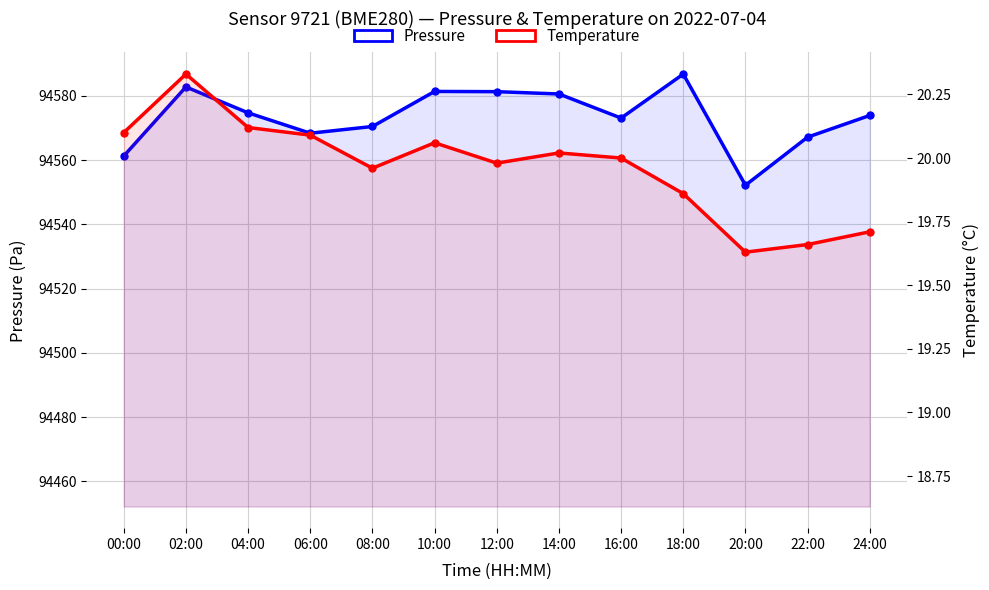

Rank the categories by Pressure value from highest to lowest.

18:00, 02:00, 10:00, 12:00, 14:00, 04:00, 24:00, 16:00, 08:00, 06:00, 22:00, 00:00, 20:00